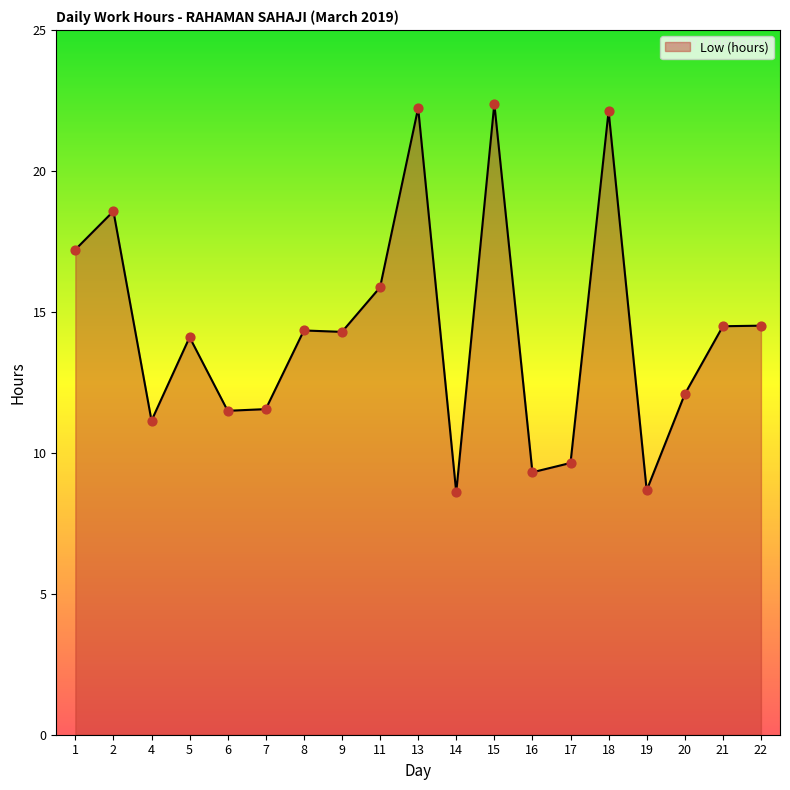

Between 5 and 18, which is larger?

18